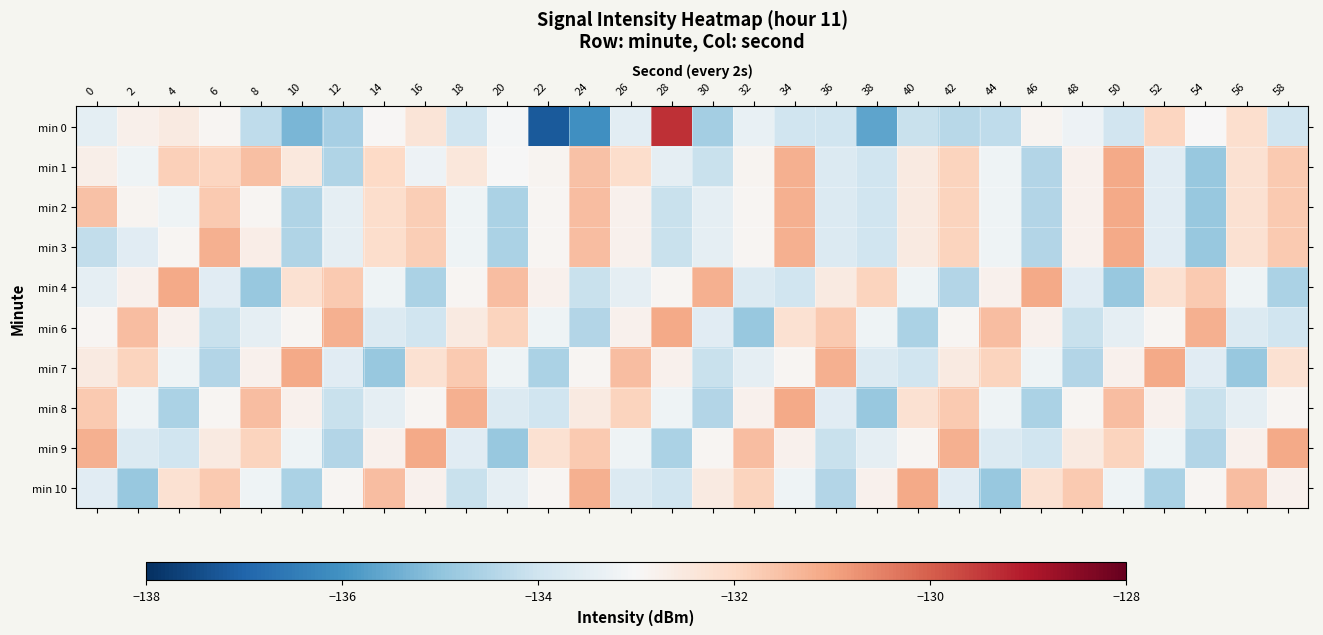

Reading left to right, what are all the values shown in this chart?

min 0: 0=-133.5	2=-132.8	4=-132.6	6=-132.9	8=-134.3	10=-135.3	12=-134.6	14=-132.9	16=-132.4	18=-134.0	20=-133.1	22=-137.2	24=-136.0	26=-133.5	28=-129.4	30=-134.7	32=-133.4	34=-134.0	36=-134.0	38=-135.6	40=-134.1	42=-134.4	44=-134.3	46=-132.9	48=-133.3	50=-134.0	52=-131.9	54=-133.0	56=-132.2	58=-134.0
min 1: 0=-132.7	2=-133.2	4=-131.8	6=-131.9	8=-131.5	10=-132.5	12=-134.5	14=-132.0	16=-133.3	18=-132.5	20=-133.0	22=-132.9	24=-131.5	26=-132.1	28=-133.5	30=-134.1	32=-132.9	34=-131.2	36=-133.7	38=-134.0	40=-132.5	42=-131.9	44=-133.2	46=-134.5	48=-132.8	50=-131.1	52=-133.6	54=-134.9	56=-132.2	58=-131.7
min 2: 0=-131.5	2=-132.9	4=-133.2	6=-131.7	8=-132.9	10=-134.5	12=-133.5	14=-132.1	16=-131.8	18=-133.2	20=-134.6	22=-132.9	24=-131.5	26=-132.8	28=-134.1	30=-133.5	32=-132.9	34=-131.2	36=-133.7	38=-134.0	40=-132.5	42=-131.9	44=-133.2	46=-134.5	48=-132.8	50=-131.1	52=-133.6	54=-134.9	56=-132.2	58=-131.7
min 3: 0=-134.2	2=-133.6	4=-132.9	6=-131.2	8=-132.7	10=-134.5	12=-133.5	14=-132.1	16=-131.8	18=-133.2	20=-134.6	22=-132.9	24=-131.5	26=-132.8	28=-134.1	30=-133.5	32=-132.9	34=-131.2	36=-133.7	38=-134.0	40=-132.5	42=-131.9	44=-133.2	46=-134.5	48=-132.8	50=-131.1	52=-133.6	54=-134.9	56=-132.2	58=-131.7
min 4: 0=-133.5	2=-132.8	4=-131.1	6=-133.6	8=-134.9	10=-132.2	12=-131.7	14=-133.2	16=-134.6	18=-132.9	20=-131.5	22=-132.8	24=-134.1	26=-133.5	28=-132.9	30=-131.2	32=-133.7	34=-134.0	36=-132.5	38=-131.9	40=-133.2	42=-134.5	44=-132.8	46=-131.1	48=-133.6	50=-134.9	52=-132.2	54=-131.7	56=-133.2	58=-134.6
min 6: 0=-132.9	2=-131.5	4=-132.8	6=-134.1	8=-133.5	10=-132.9	12=-131.2	14=-133.7	16=-134.0	18=-132.5	20=-131.9	22=-133.2	24=-134.5	26=-132.8	28=-131.1	30=-133.6	32=-134.9	34=-132.2	36=-131.7	38=-133.2	40=-134.6	42=-132.9	44=-131.5	46=-132.8	48=-134.1	50=-133.5	52=-132.9	54=-131.2	56=-133.7	58=-134.0
min 7: 0=-132.5	2=-131.9	4=-133.2	6=-134.5	8=-132.8	10=-131.1	12=-133.6	14=-134.9	16=-132.2	18=-131.7	20=-133.2	22=-134.6	24=-132.9	26=-131.5	28=-132.8	30=-134.1	32=-133.5	34=-132.9	36=-131.2	38=-133.7	40=-134.0	42=-132.5	44=-131.9	46=-133.2	48=-134.5	50=-132.8	52=-131.1	54=-133.6	56=-134.9	58=-132.2
min 8: 0=-131.7	2=-133.2	4=-134.6	6=-132.9	8=-131.5	10=-132.8	12=-134.1	14=-133.5	16=-132.9	18=-131.2	20=-133.7	22=-134.0	24=-132.5	26=-131.9	28=-133.2	30=-134.5	32=-132.8	34=-131.1	36=-133.6	38=-134.9	40=-132.2	42=-131.7	44=-133.2	46=-134.6	48=-132.9	50=-131.5	52=-132.8	54=-134.1	56=-133.5	58=-132.9
min 9: 0=-131.2	2=-133.7	4=-134.0	6=-132.5	8=-131.9	10=-133.2	12=-134.5	14=-132.8	16=-131.1	18=-133.6	20=-134.9	22=-132.2	24=-131.7	26=-133.2	28=-134.6	30=-132.9	32=-131.5	34=-132.8	36=-134.1	38=-133.5	40=-132.9	42=-131.2	44=-133.7	46=-134.0	48=-132.5	50=-131.9	52=-133.2	54=-134.5	56=-132.8	58=-131.1
min 10: 0=-133.6	2=-134.9	4=-132.2	6=-131.7	8=-133.2	10=-134.6	12=-132.9	14=-131.5	16=-132.8	18=-134.1	20=-133.5	22=-132.9	24=-131.2	26=-133.7	28=-134.0	30=-132.5	32=-131.9	34=-133.2	36=-134.5	38=-132.8	40=-131.1	42=-133.6	44=-134.9	46=-132.2	48=-131.7	50=-133.2	52=-134.6	54=-132.9	56=-131.5	58=-132.8